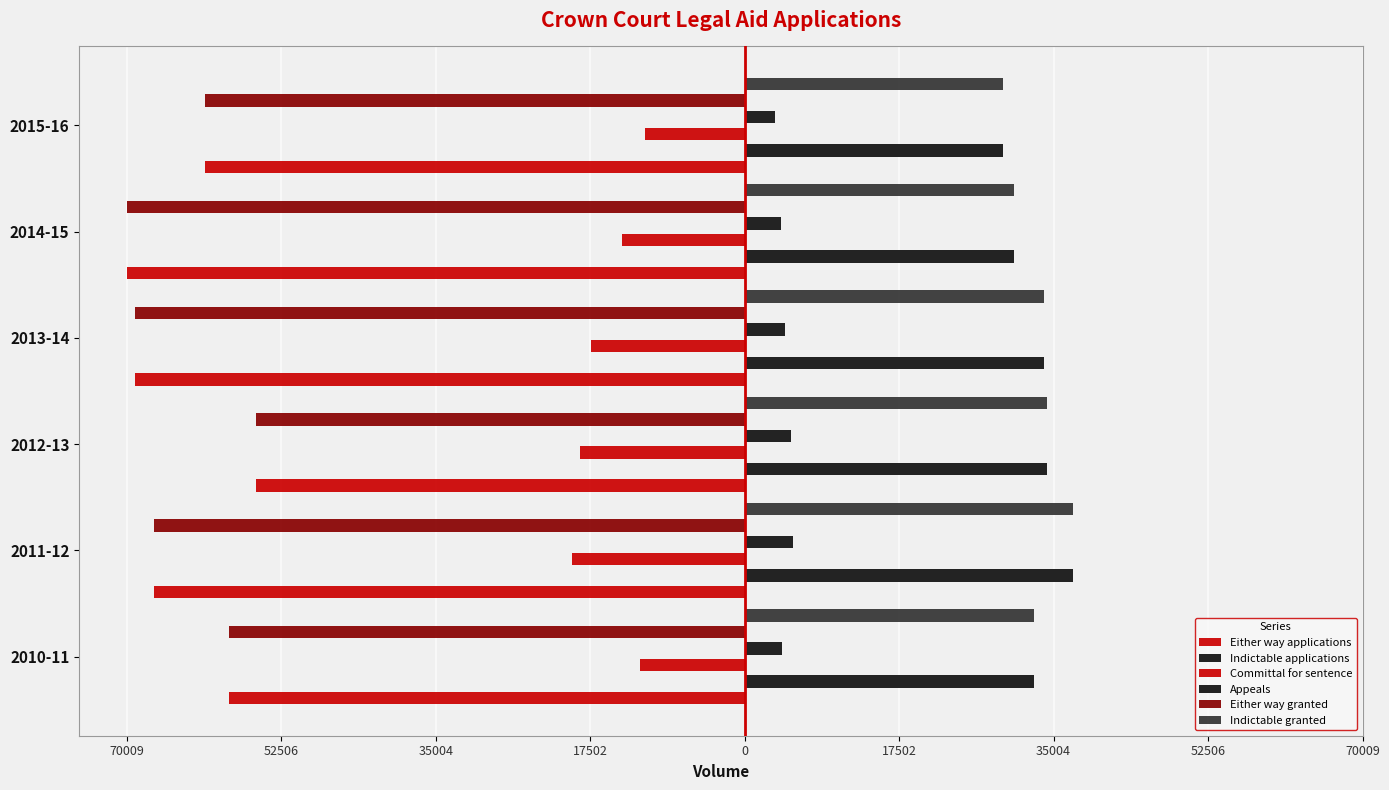

Between 2012-13 and 2015-16, which series saw the biggest shift?

Committal for sentence